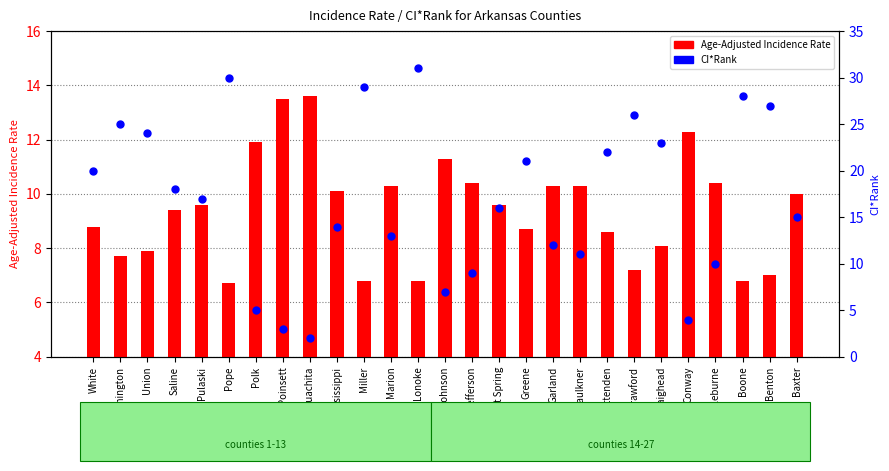

What is the total value across all series at Conway?

16.3